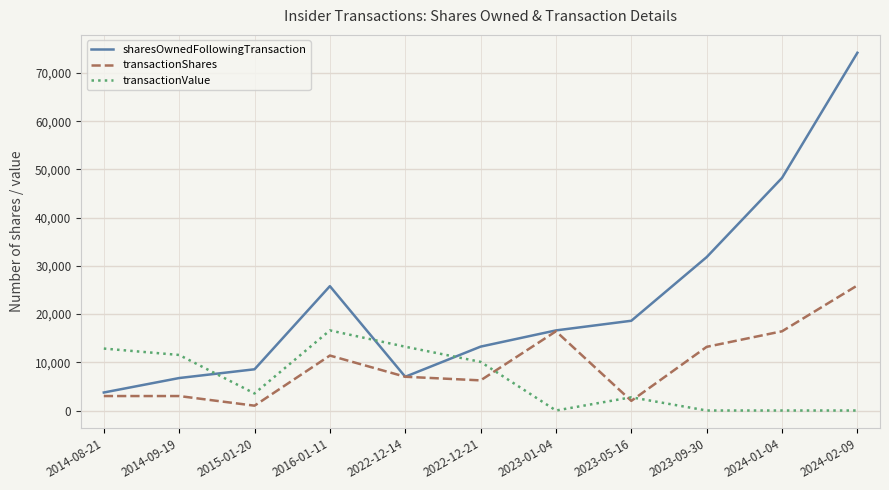

The value of transactionValue at 2023-09-30 is -5033. True or false?

False